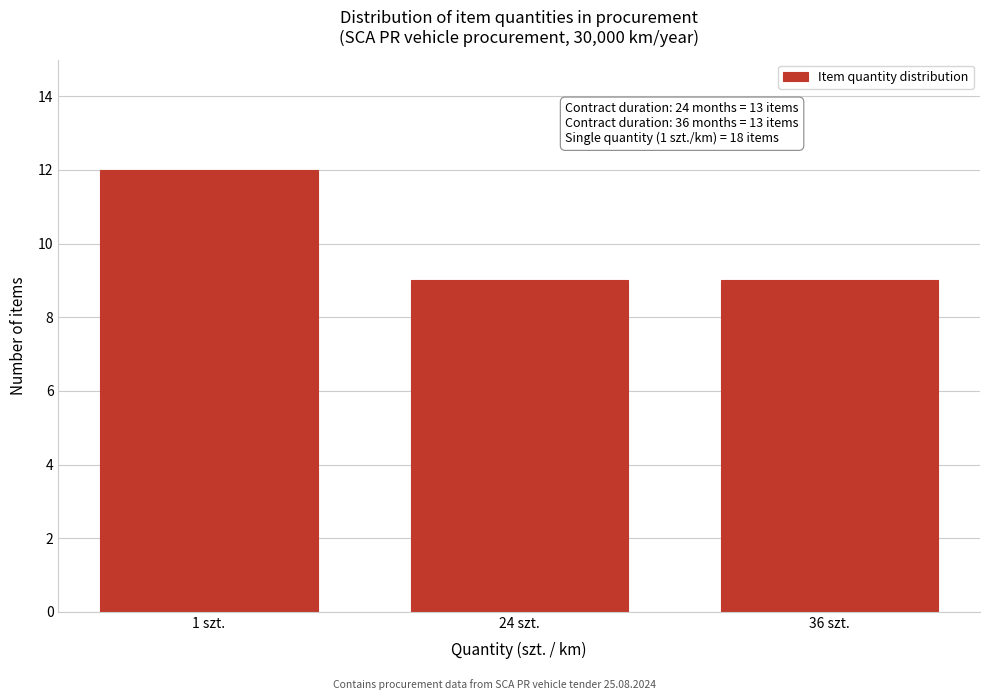

Reading left to right, list all the values displayed in this chart.

1 szt.=12	24 szt.=9	36 szt.=9